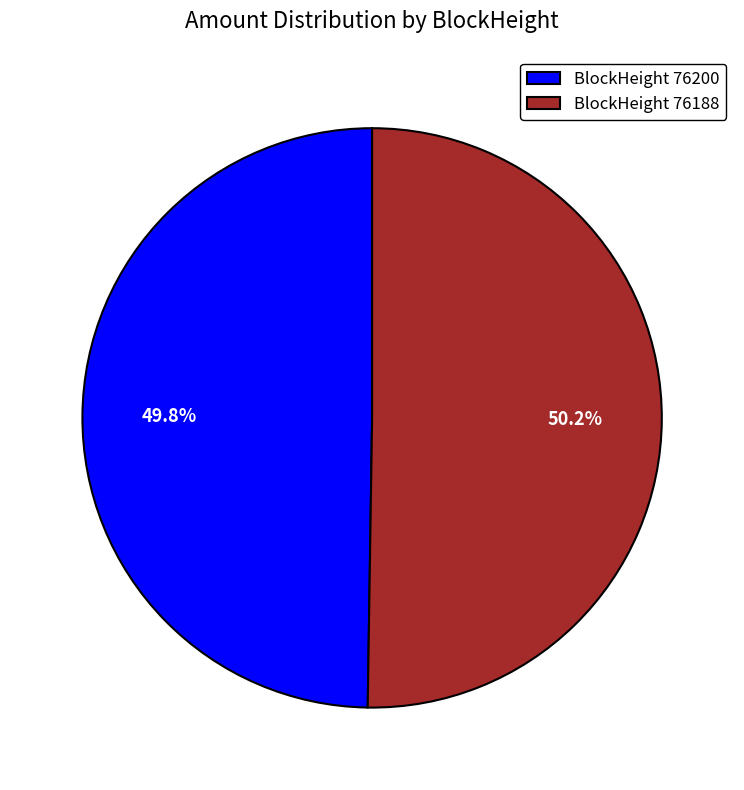

Is there any slice that represents more than half of the pie?

Yes